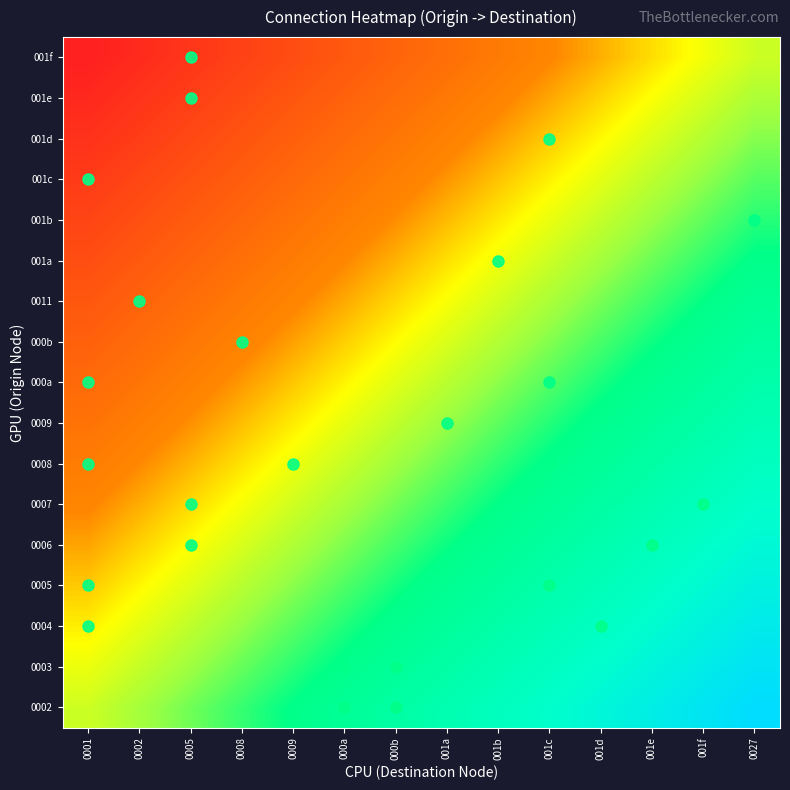

At which category does the chart reach its minimum across all series?

0001